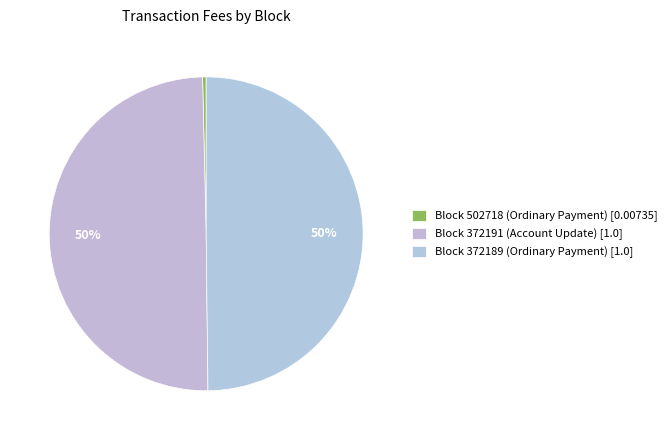

Count the number of slices in the pie.

3